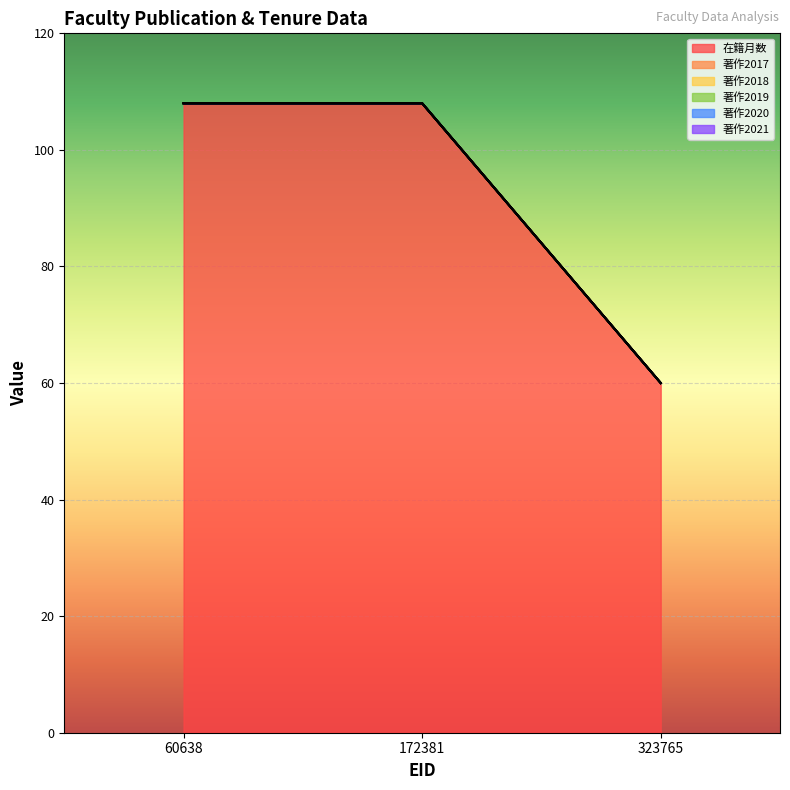

At 172381, list the series in order from smallest to largest.

著作2017, 著作2018, 著作2019, 著作2020, 著作2021, 在籍月数